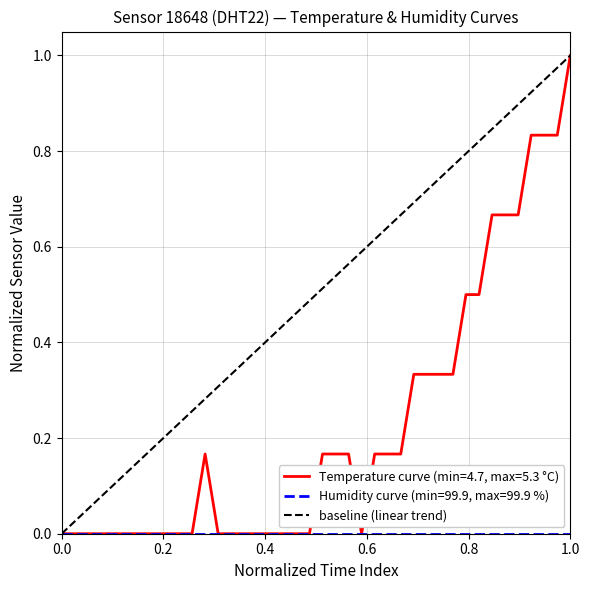

What is the highest value of the Temperature curve (min=4.7, max=5.3 °C) series?

1.0